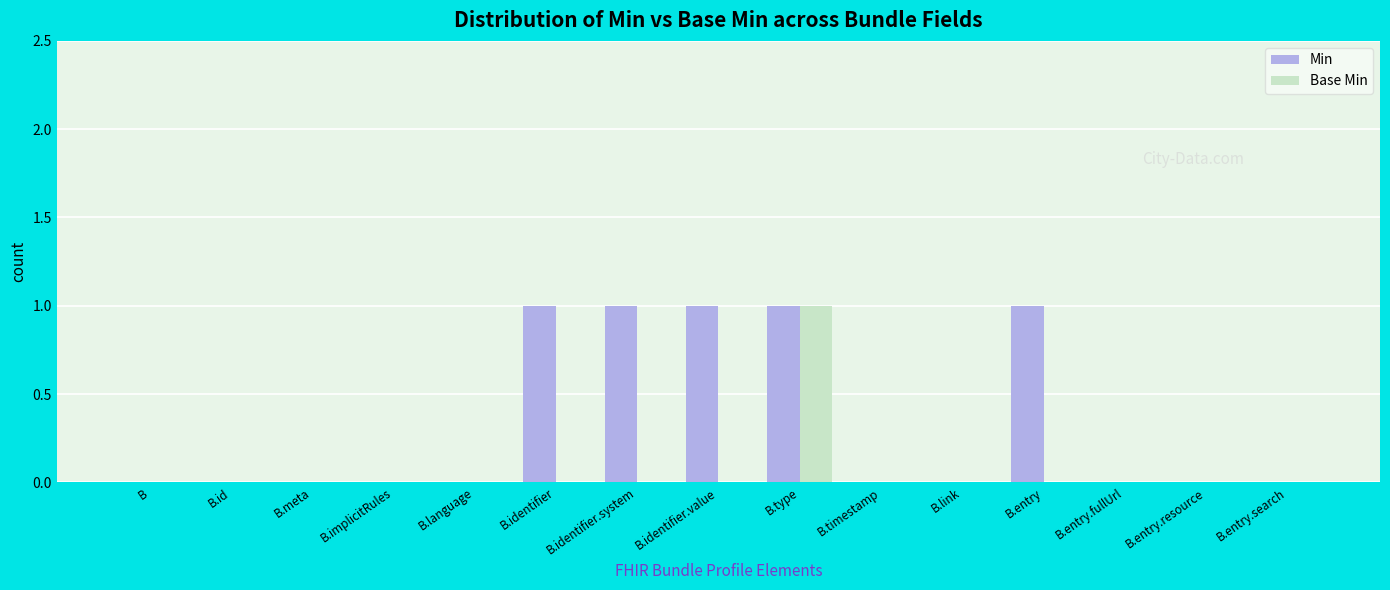

Is the value of Base Min at B.entry greater than the value of Min at B.identifier?

No